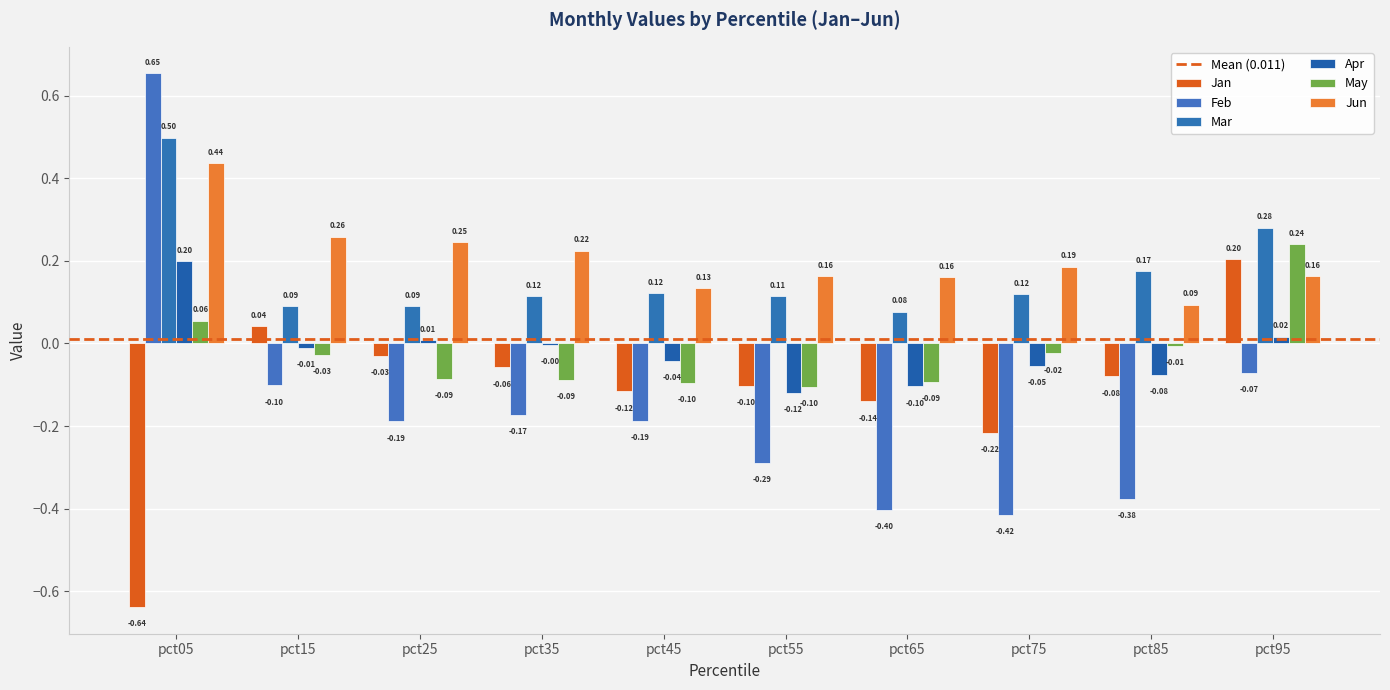

What is the maximum value for Mar?

0.5